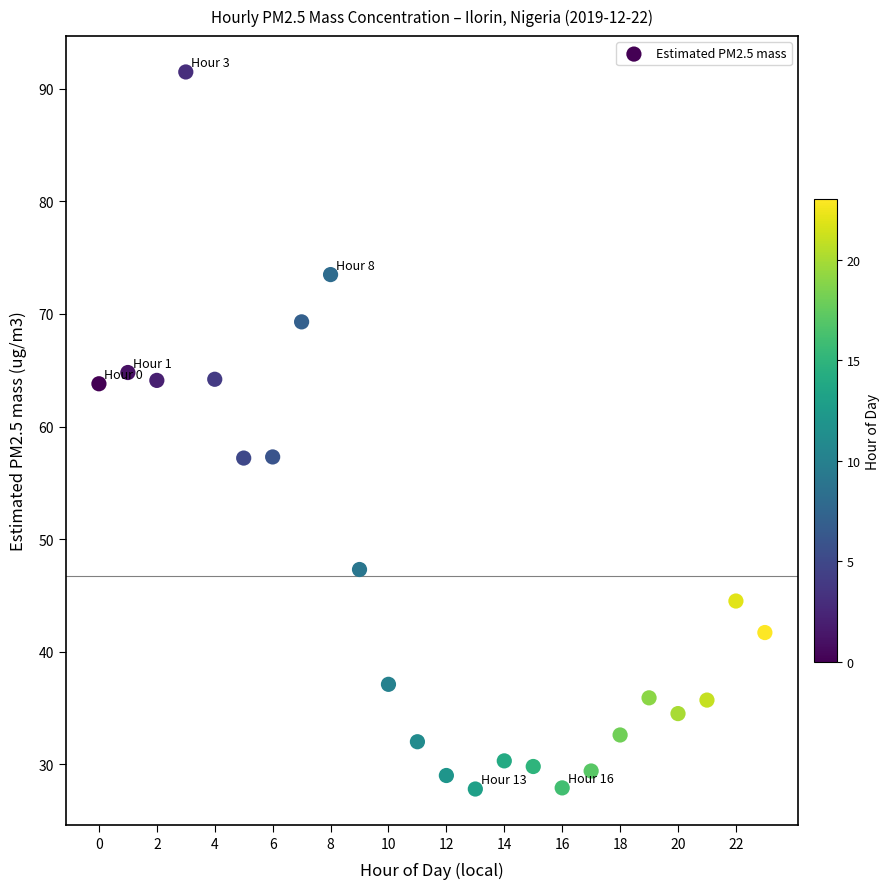

What is the range of Y values (max minus min)?

63.7